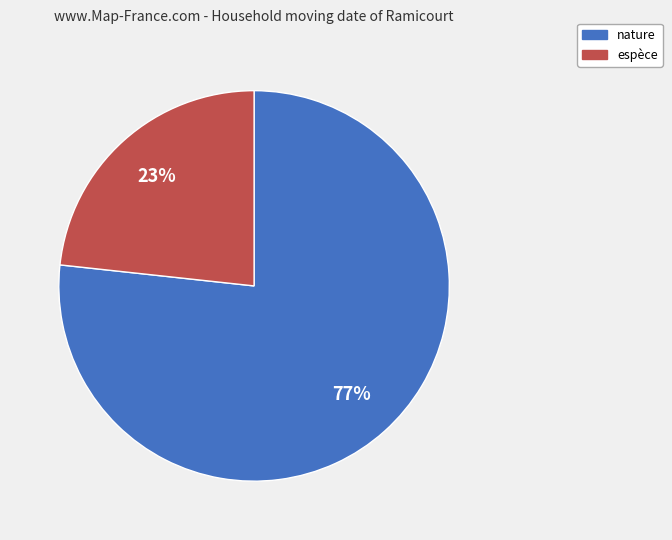

Is it true that espèce is 30% of the pie?

False